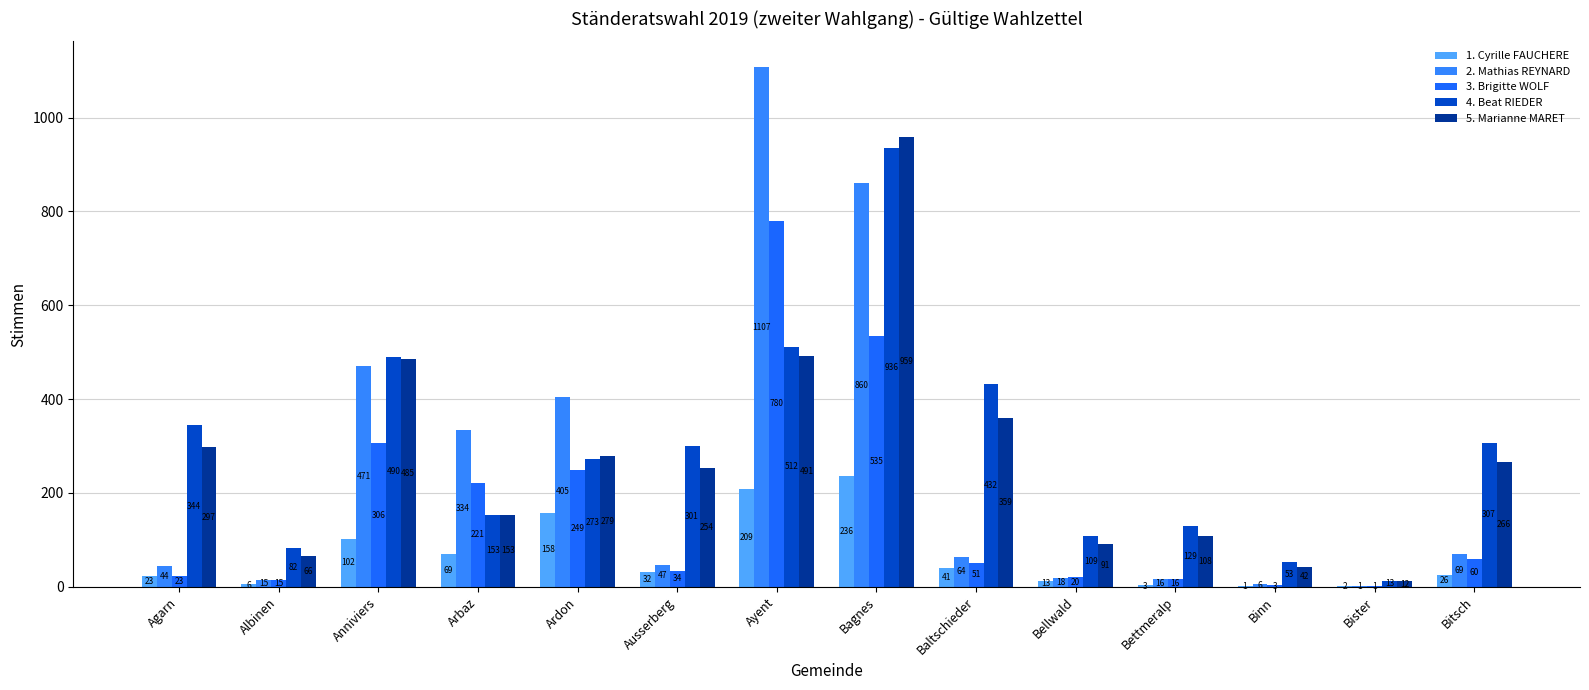

List the labels in order of 2. Mathias REYNARD value, largest first.

Ayent, Bagnes, Anniviers, Ardon, Arbaz, Bitsch, Baltschieder, Ausserberg, Agarn, Bellwald, Bettmeralp, Albinen, Binn, Bister